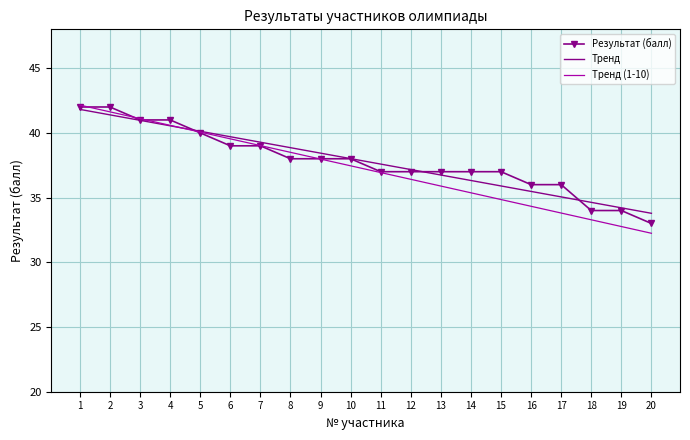

True or false: the data shows 37 at 13.

True